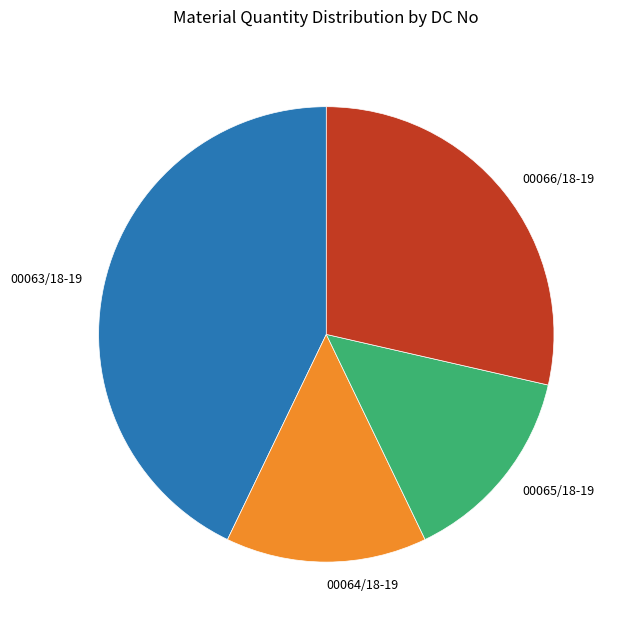

Do 00063/18-19 and 00065/18-19 together represent more than half of the pie?

Yes